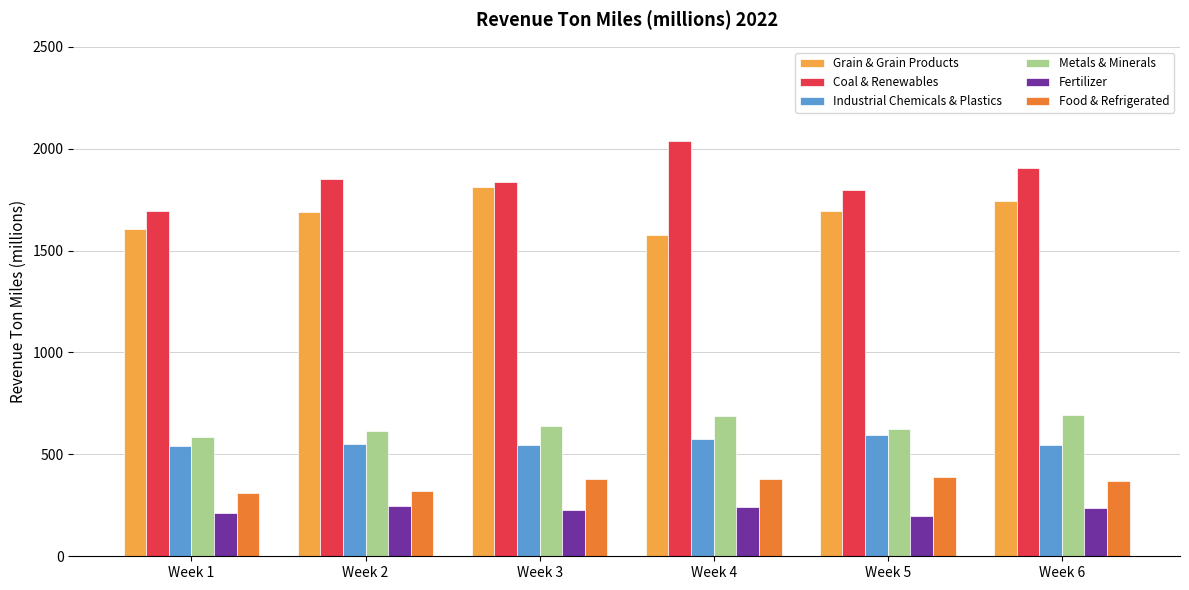

Are the bars grouped side by side (vs. stacked)?

Yes